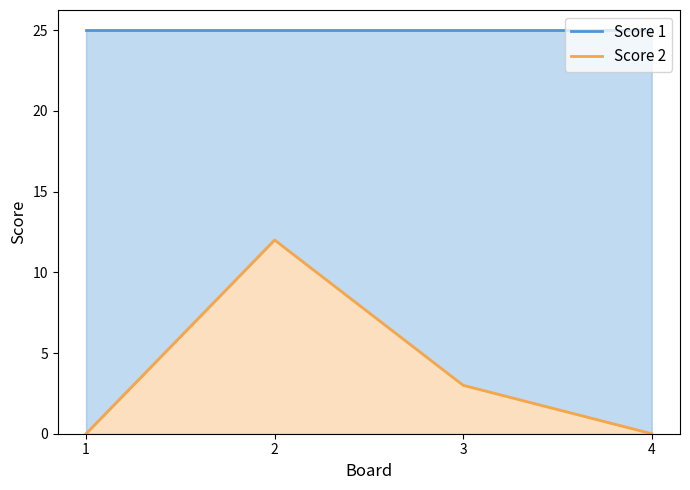

The value of Score 1 at 4 is 41. True or false?

False